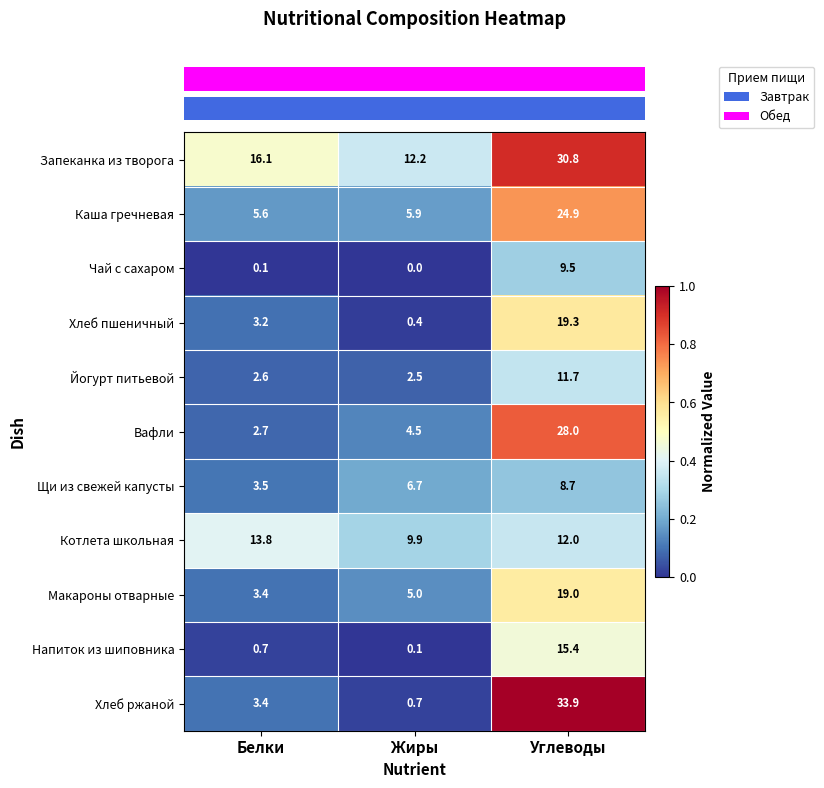

Which series has the largest range (max minus min)?

Хлеб ржаной